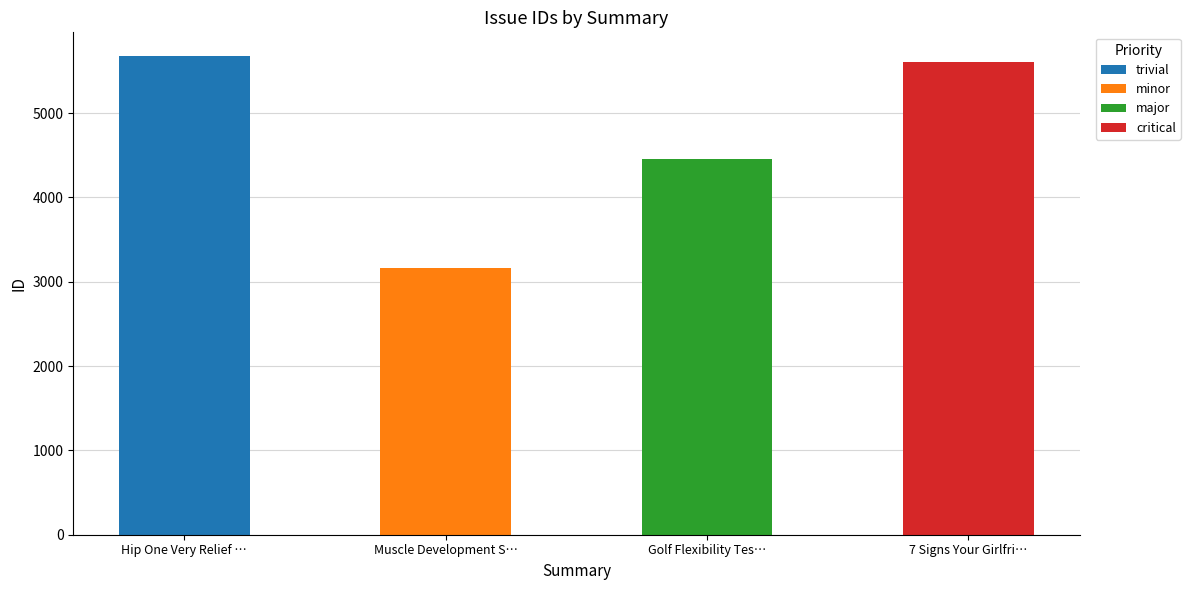

What is the sum of all values?

18900